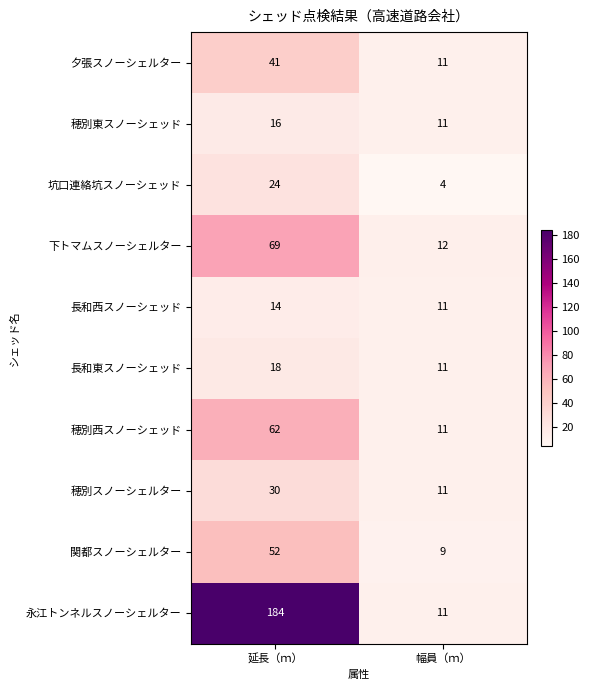

Reading left to right, transcribe all the data shown in this chart.

夕張スノーシェルター: 延長（ｍ）=41	幅員（ｍ）=11
穂別東スノーシェッド: 延長（ｍ）=16	幅員（ｍ）=11
坑口連絡坑スノーシェッド: 延長（ｍ）=24	幅員（ｍ）=4
下トマムスノーシェルター: 延長（ｍ）=69	幅員（ｍ）=12
長和西スノーシェッド: 延長（ｍ）=14	幅員（ｍ）=11
長和東スノーシェッド: 延長（ｍ）=18	幅員（ｍ）=11
穂別西スノーシェッド: 延長（ｍ）=62	幅員（ｍ）=11
穂別スノーシェルター: 延長（ｍ）=30	幅員（ｍ）=11
関都スノーシェルター: 延長（ｍ）=52	幅員（ｍ）=9
永江トンネルスノーシェルター: 延長（ｍ）=184	幅員（ｍ）=11